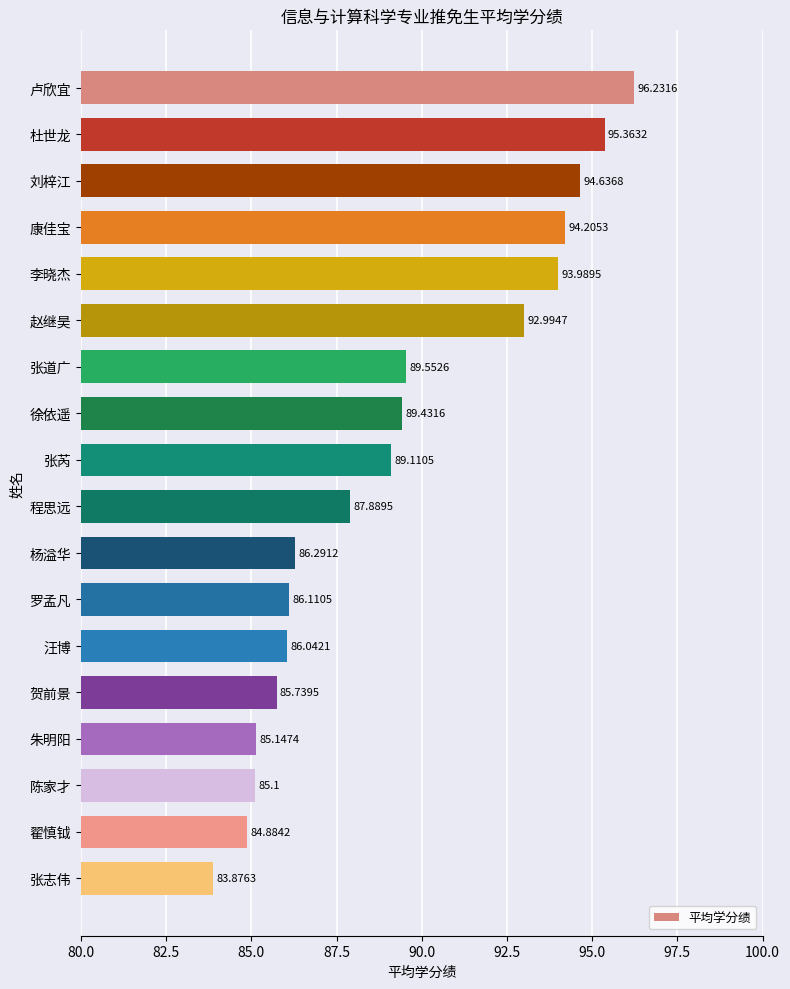

What is the difference between the values at 刘梓江 and 张道广?

5.1